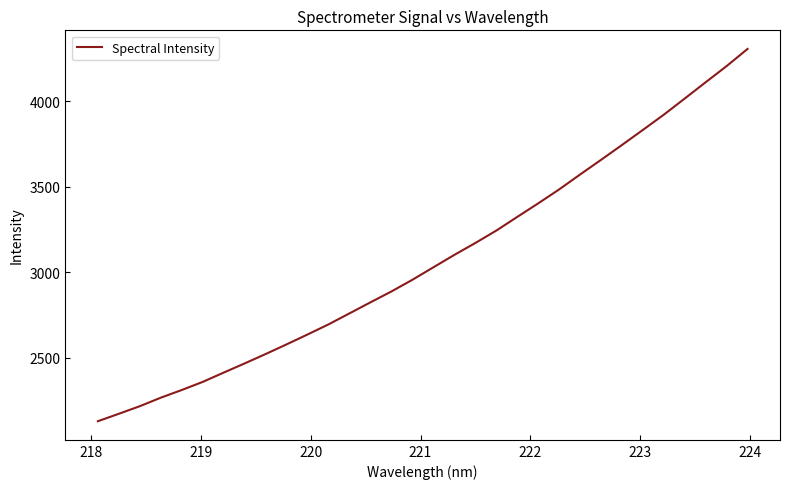

Count the number of values greater than 3029.

16